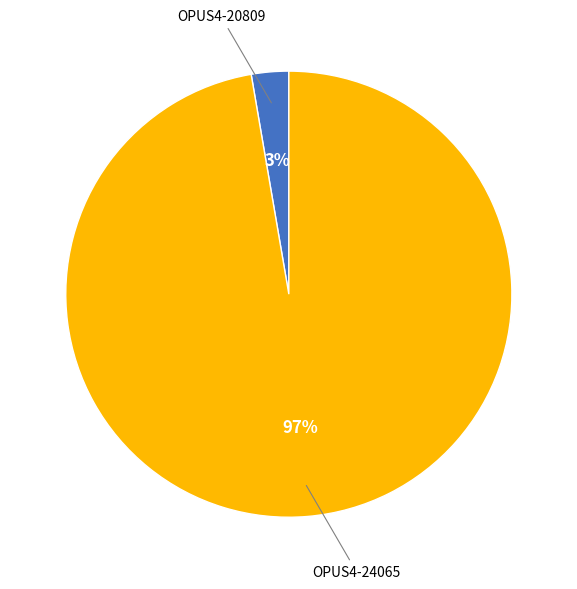

To the nearest percent, what is the average slice percentage?

50%